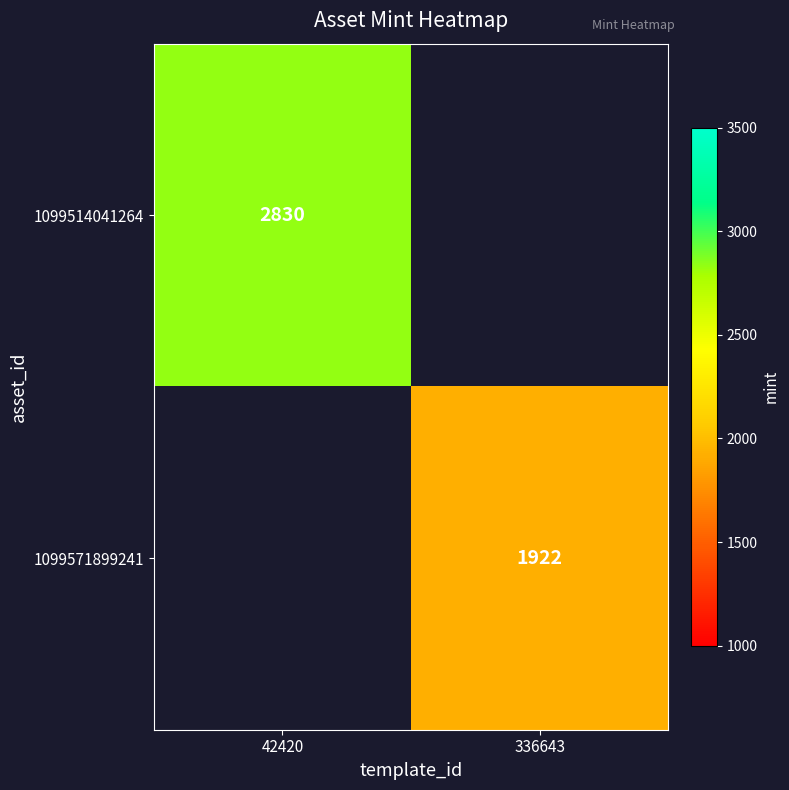

The 1099571899241 series shows 1922 at 336643. True or false?

True